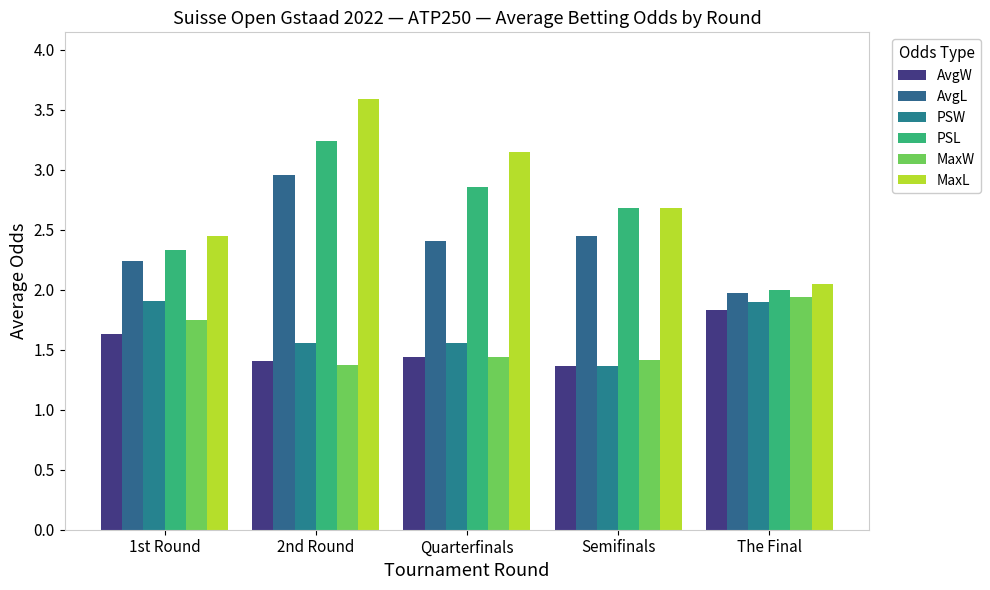

What is the maximum value for MaxL?

3.6